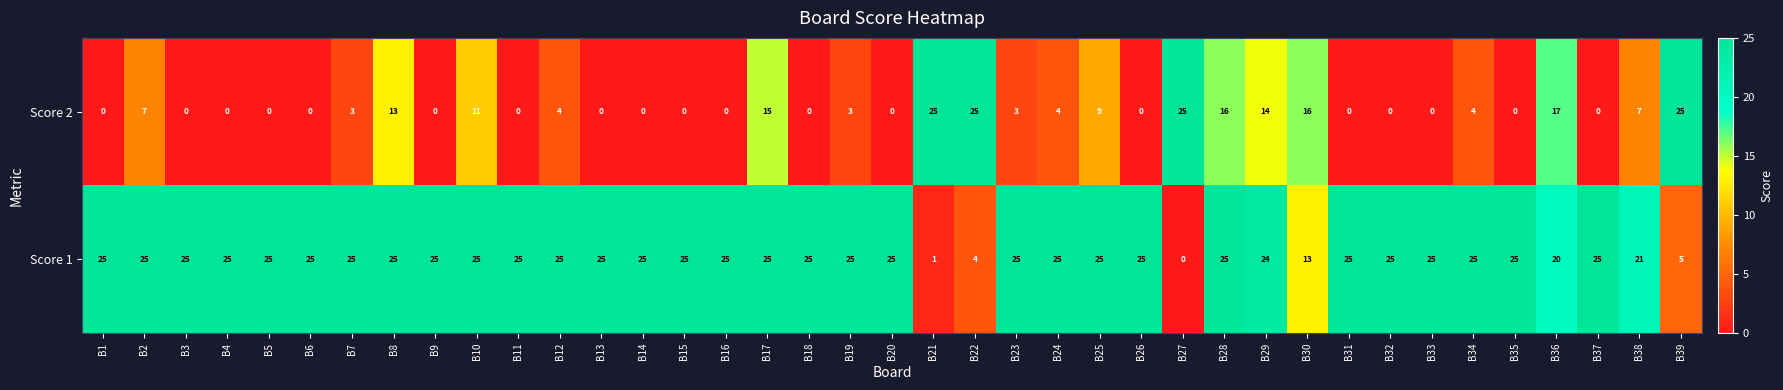

Count the number of categories in the chart.

39